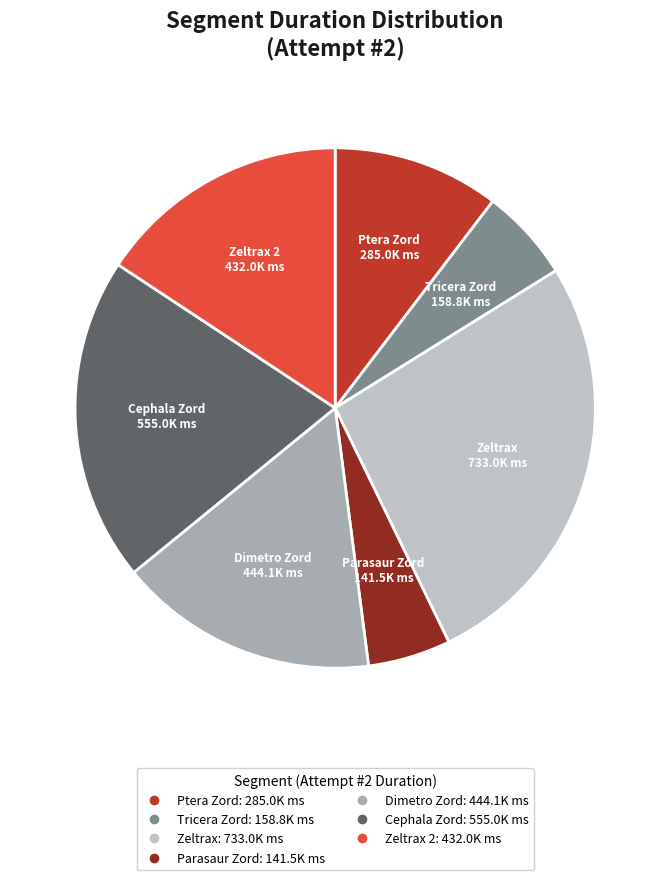

Count the number of slices in the pie.

7